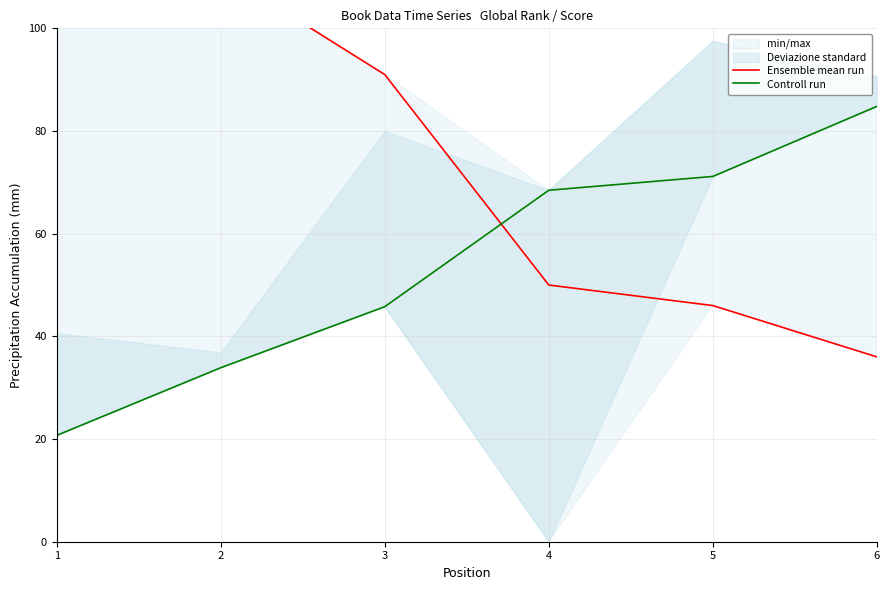

What is the approximate value of Controll run at 5?

71.2